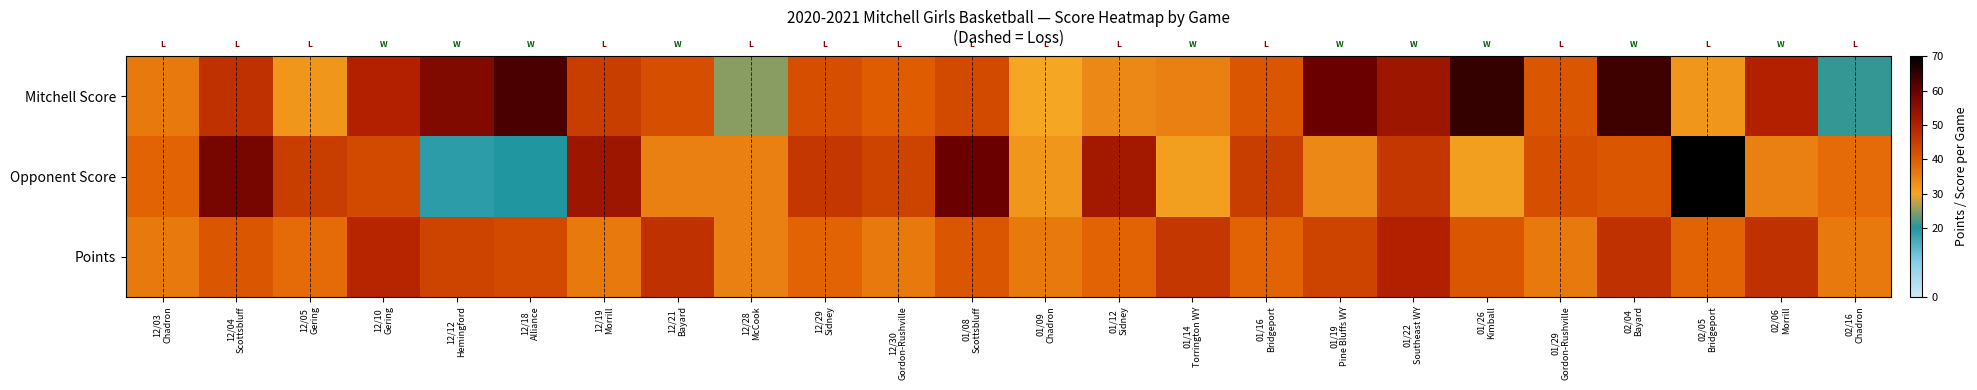

Reading right to left, extract all data points from this chart.

Mitchell Score: 02/16
Chadron=21	02/06
Morrill=50	02/05
Bridgeport=32	02/04
Bayard=64	01/29
Gordon-Rushville=41	01/26
Kimball=65	01/22
Southeast WY=53	01/19
Pine Bluffs WY=60	01/16
Bridgeport=41	01/14
Torrington WY=35	01/12
Sidney=34	01/09
Chadron=30	01/08
Scottsbluff=43	12/30
Gordon-Rushville=40	12/29
Sidney=42	12/28
McCook=25	12/21
Bayard=42	12/19
Morrill=45	12/18
Alliance=63	12/12
Hemingford=57	12/10
Gering=50	12/05
Gering=32	12/04
Scottsbluff=47	12/03
Chadron=36
Opponent Score: 02/16
Chadron=38	02/06
Morrill=35	02/05
Bridgeport=70	02/04
Bayard=41	01/29
Gordon-Rushville=42	01/26
Kimball=31	01/22
Southeast WY=46	01/19
Pine Bluffs WY=34	01/16
Bridgeport=45	01/14
Torrington WY=31	01/12
Sidney=52	01/09
Chadron=32	01/08
Scottsbluff=60	12/30
Gordon-Rushville=44	12/29
Sidney=46	12/28
McCook=35	12/21
Bayard=35	12/19
Morrill=53	12/18
Alliance=20	12/12
Hemingford=19	12/10
Gering=43	12/05
Gering=45	12/04
Scottsbluff=58	12/03
Chadron=39
Points: 02/16
Chadron=36	02/06
Morrill=47	02/05
Bridgeport=39	02/04
Bayard=47	01/29
Gordon-Rushville=36	01/26
Kimball=41	01/22
Southeast WY=50	01/19
Pine Bluffs WY=44	01/16
Bridgeport=39	01/14
Torrington WY=46	01/12
Sidney=39	01/09
Chadron=36	01/08
Scottsbluff=41	12/30
Gordon-Rushville=36	12/29
Sidney=39	12/28
McCook=35	12/21
Bayard=47	12/19
Morrill=36	12/18
Alliance=43	12/12
Hemingford=44	12/10
Gering=49	12/05
Gering=38	12/04
Scottsbluff=41	12/03
Chadron=36